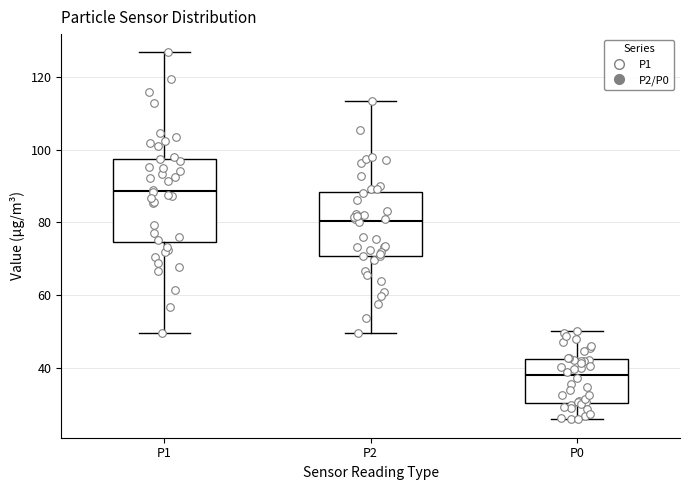

Reading left to right, transcribe this box plot: for each box, give where its median line is, the range the box spans, and where its two whiskers end, as read against the y-axis. The values are not printed on the chart, so give them approximately, as read against the axis.

P1: median 88, box 74 to 98, whiskers 50 to 126
P2: median 80, box 70 to 88, whiskers 50 to 114
P0: median 38, box 30 to 42, whiskers 26 to 50